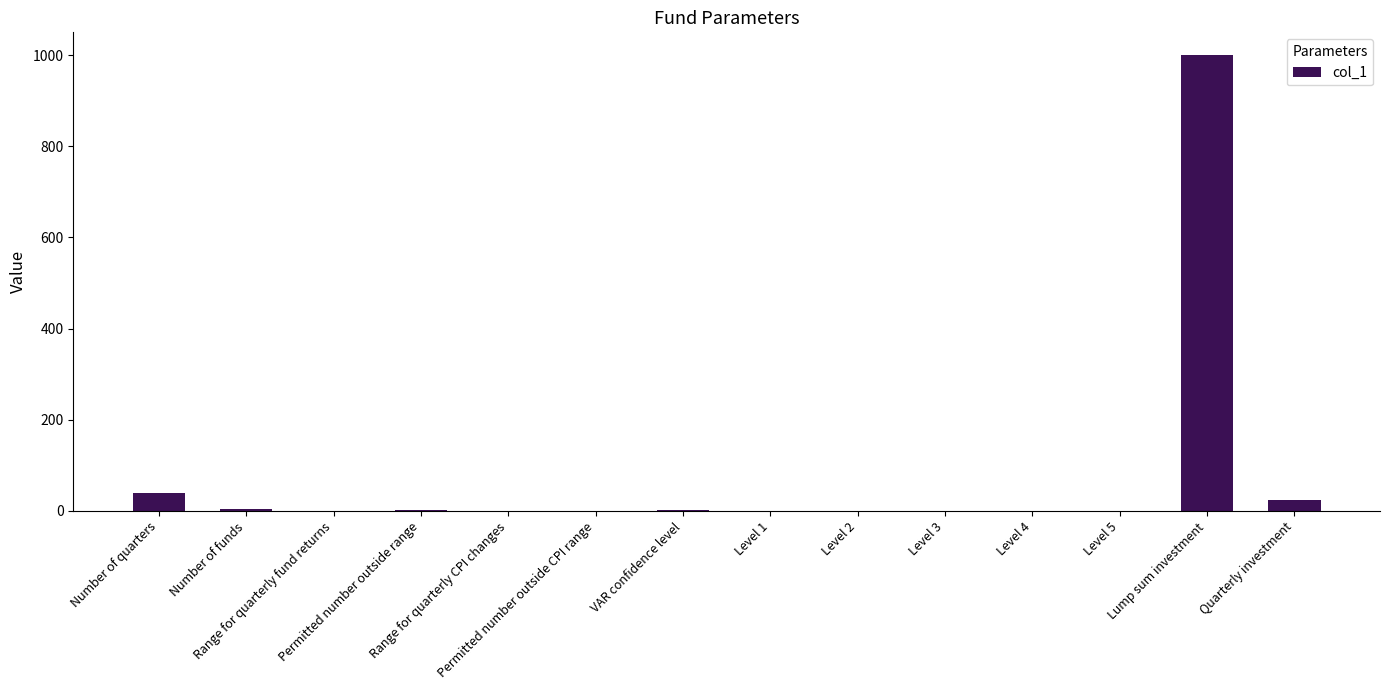

What is the sum of all values?

1072.4